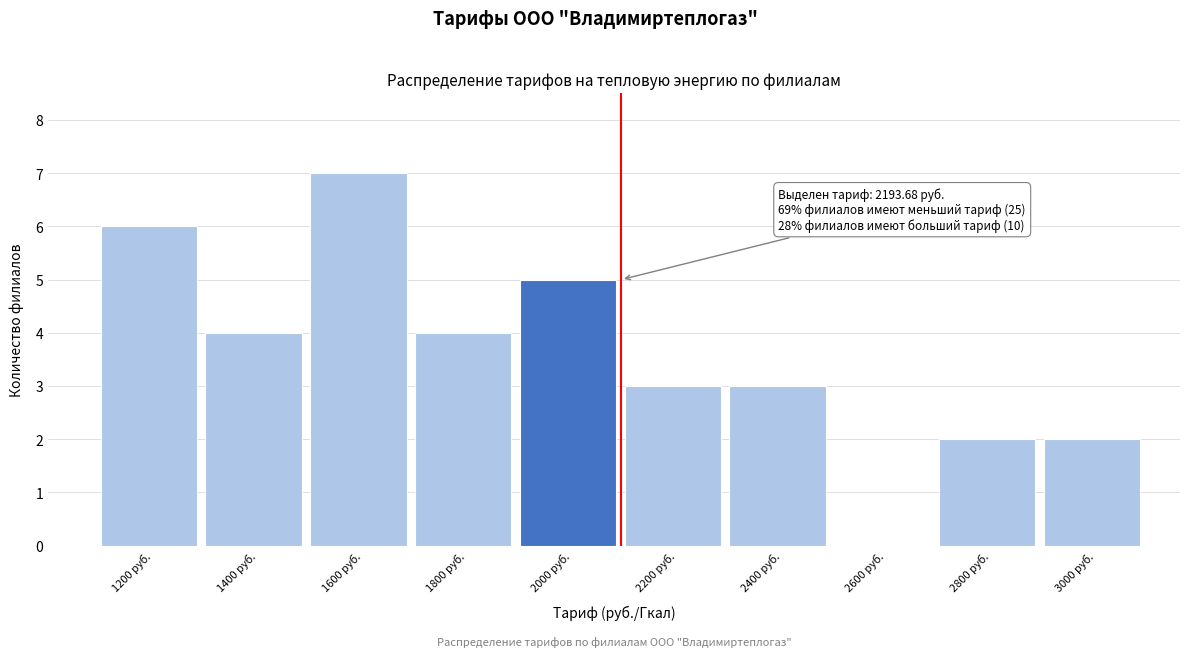

Reading right to left, transcribe all the data shown in this chart.

3000 руб.=2	2800 руб.=2	2600 руб.=0	2400 руб.=3	2200 руб.=3	2000 руб.=5	1800 руб.=4	1600 руб.=7	1400 руб.=4	1200 руб.=6